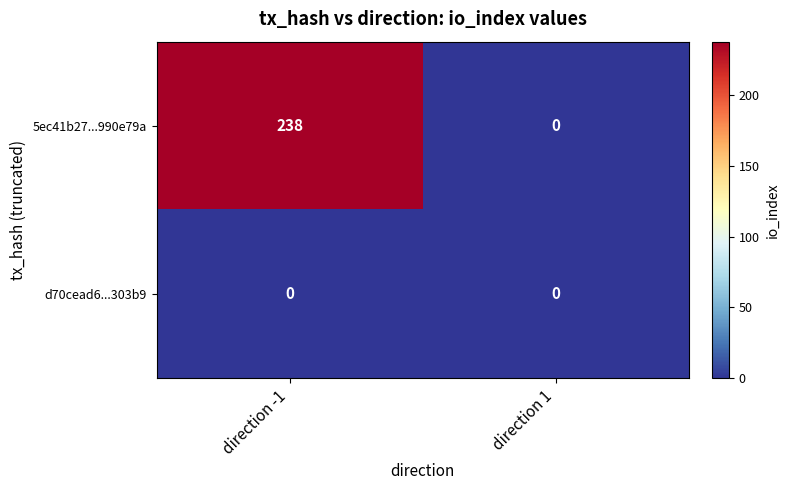

What is the difference between the 5ec41b27...990e79a values at direction 1 and direction -1?

238